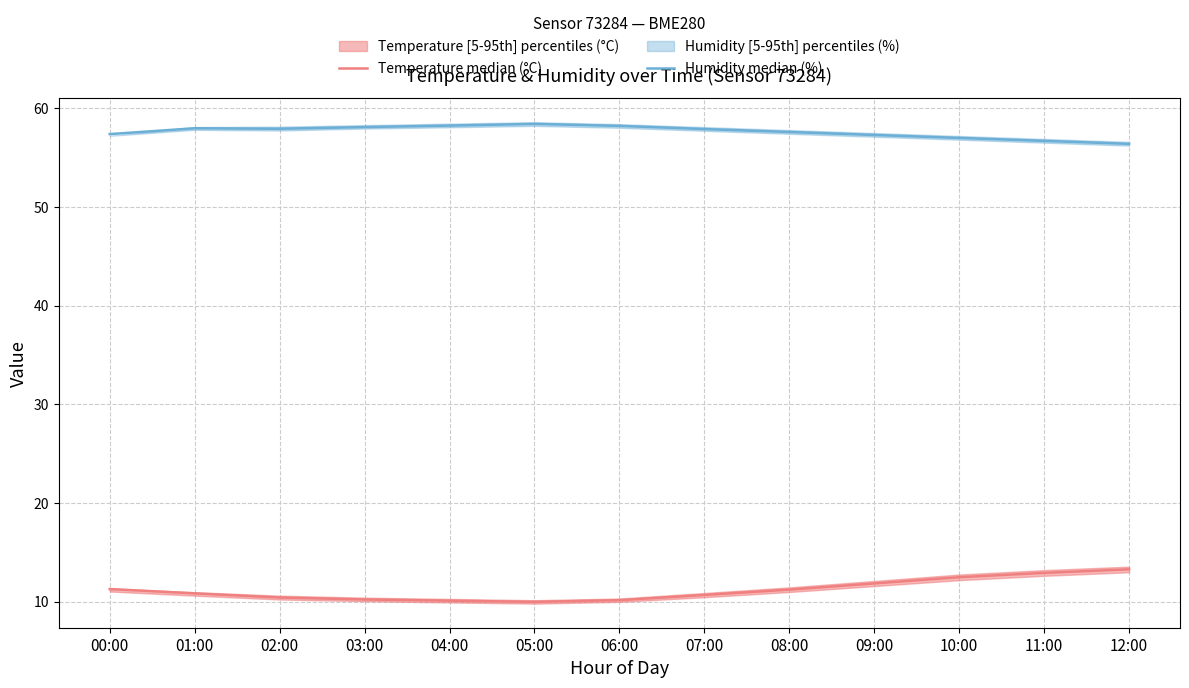

What value does the Temperature median (°C) series have at 04:00?

10.1